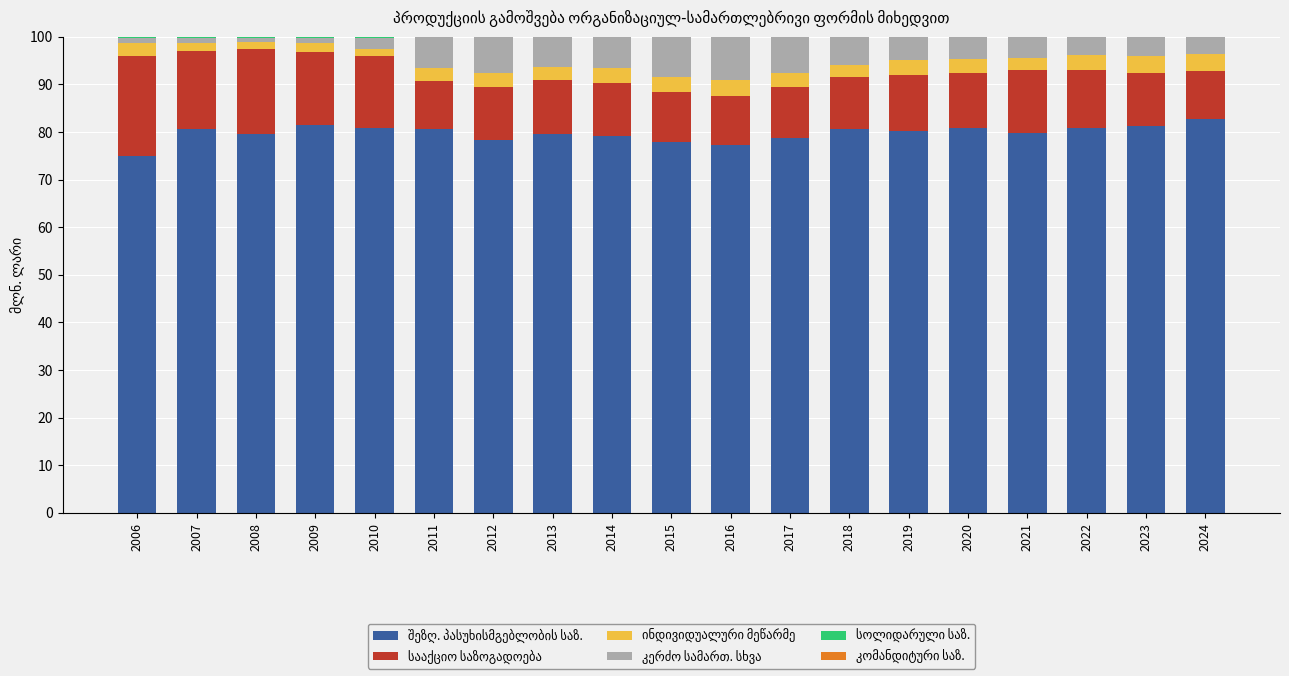

True or false: კერძო სამართ. სხვა has a value of 2.3 at 2010.

True